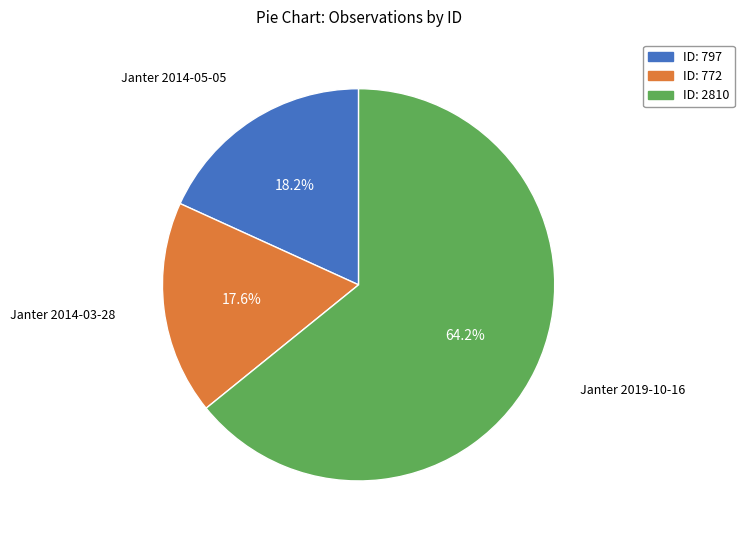

To the nearest percent, what is the difference between the largest and smallest slice percentages?

47%